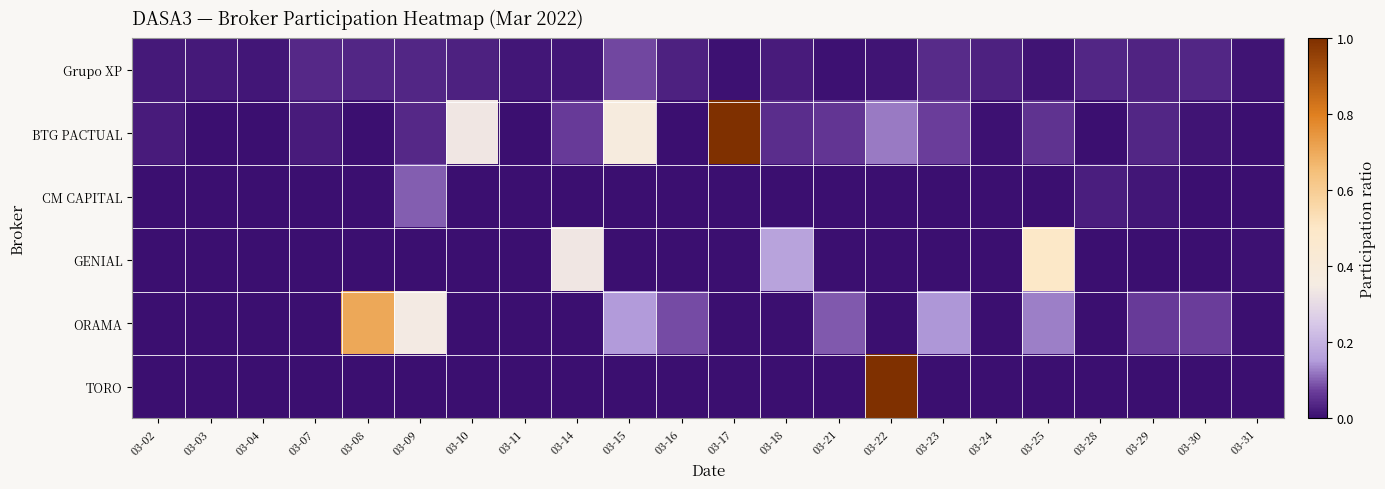

At which category does the chart reach its minimum across all series?

03-04